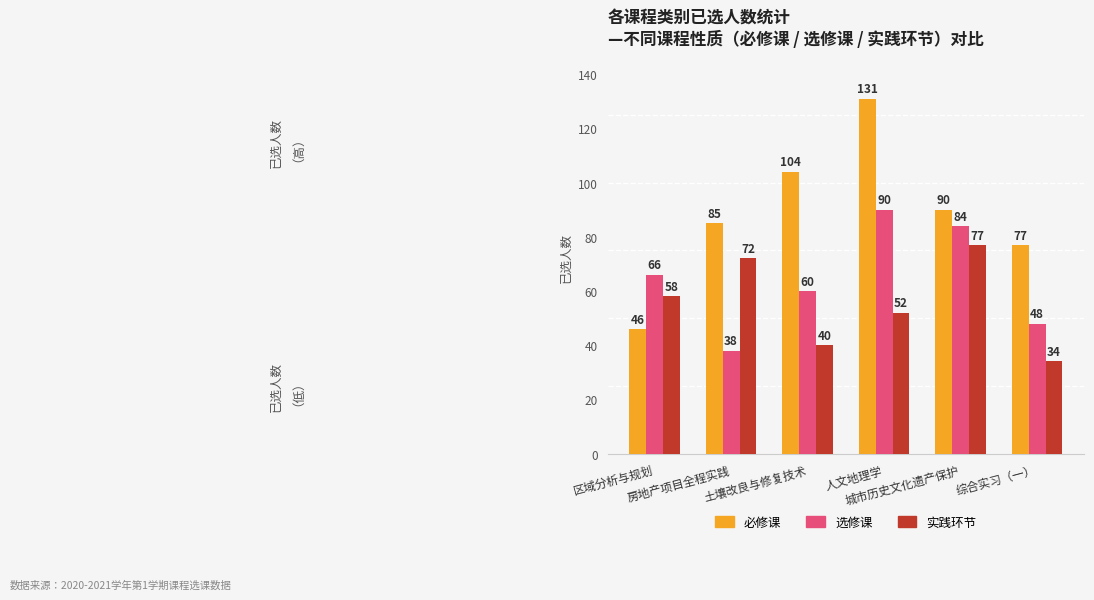

List the series in order of their overall mean, highest first.

必修课, 选修课, 实践环节